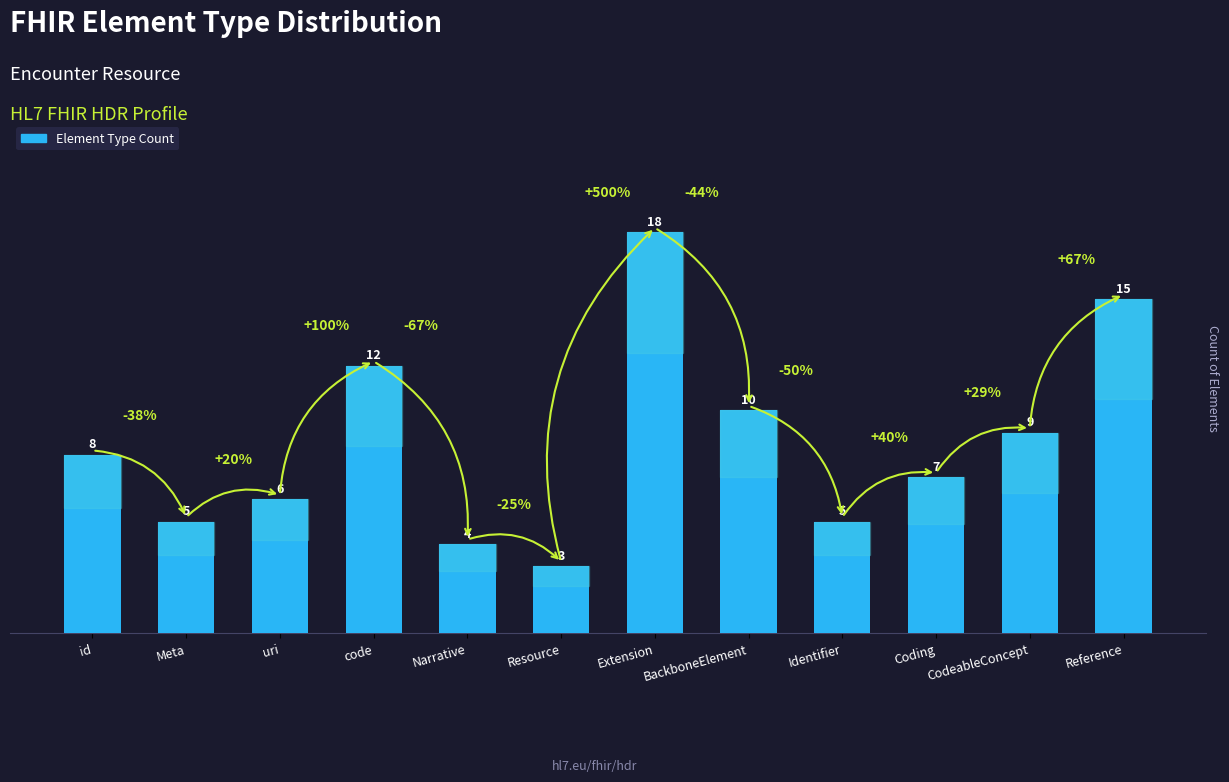

Reading right to left, extract all data points from this chart.

Reference=15	CodeableConcept=9	Coding=7	Identifier=5	BackboneElement=10	Extension=18	Resource=3	Narrative=4	code=12	uri=6	Meta=5	id=8